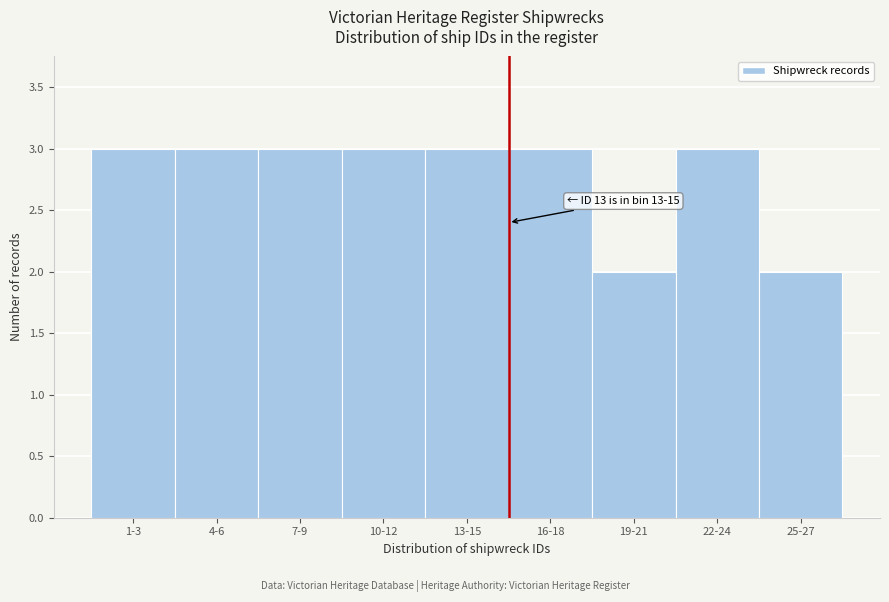

Reading right to left, what are all the values shown in this chart?

25-27=2	22-24=3	19-21=2	16-18=3	13-15=3	10-12=3	7-9=3	4-6=3	1-3=3